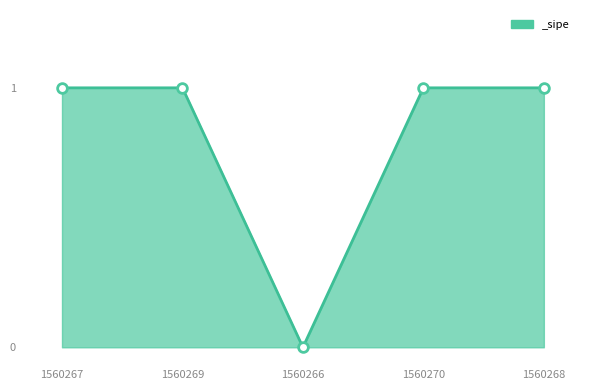

Reading left to right, list all the values displayed in this chart.

1560267=1	1560269=1	1560266=0	1560270=1	1560268=1